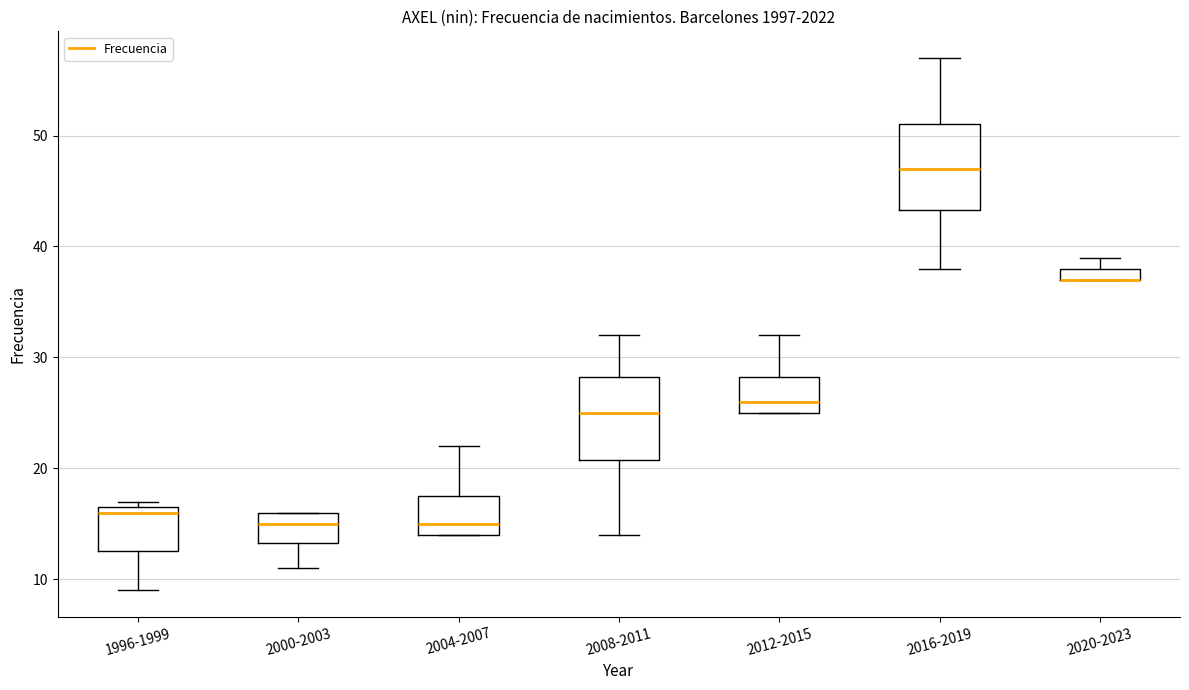

Where is the upper edge of the box for 2016-2019 on the y-axis? The values are not printed on the chart, so give them approximately, as read against the axis.

51